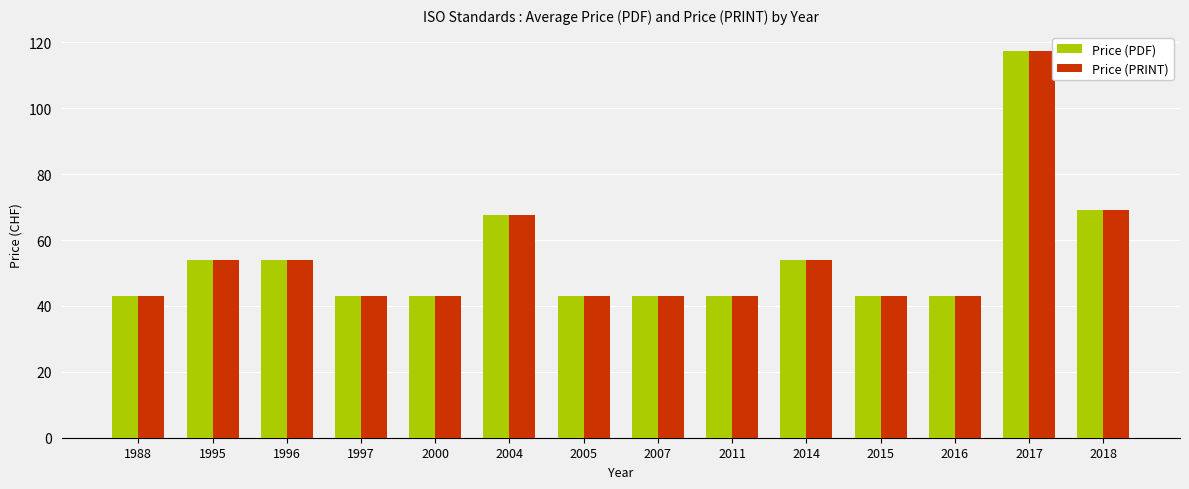

What is the sum of all Price (PDF) values?

760.0